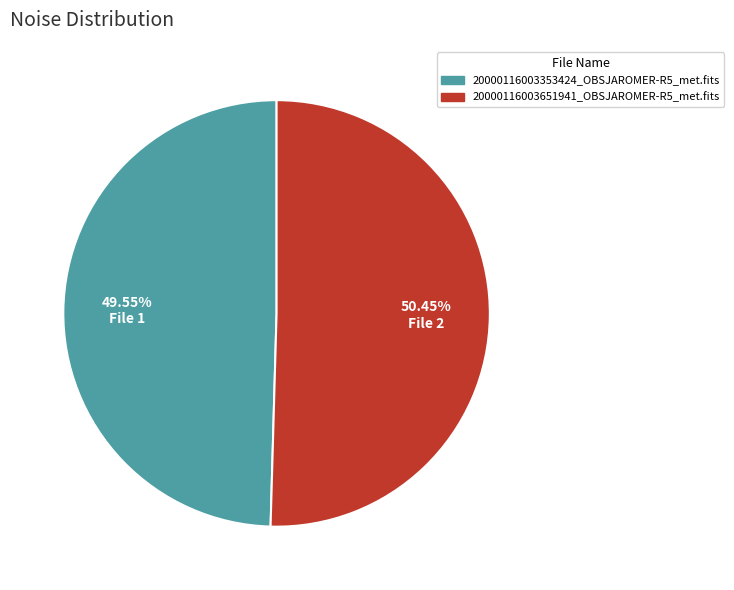

Which slice is the smallest?

File 1